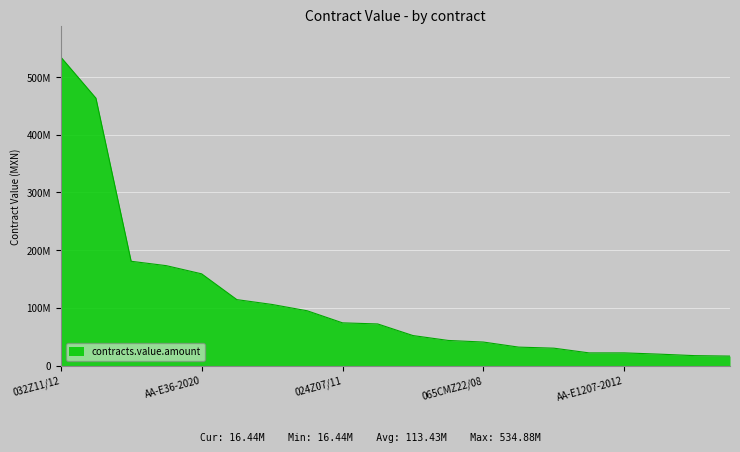

Reading right to left, transcribe all the data shown in this chart.

GG01974/11=16440000	25631PACHUCA=17228960	AA-E1209-2012=19800000	AA-E1207-2012=22000000	AA-E1208-2012=22000000	017Z05/10=30175000	AA-E24-2019=32000000	065CMZ22/08=40774522	056Z10/09=43564480	AA-E1173-2012=52030680	047Z16/08=72144500	024Z07/11=74060000	AA-E440-2011=94926340	029Z09/11=105915000	021Z04/11=114316630	AA-E36-2020=159000000	024Z11/10=173122330	044Z03/09=180768725	AA-E1178-2012=463398244	032Z11/12=534882660